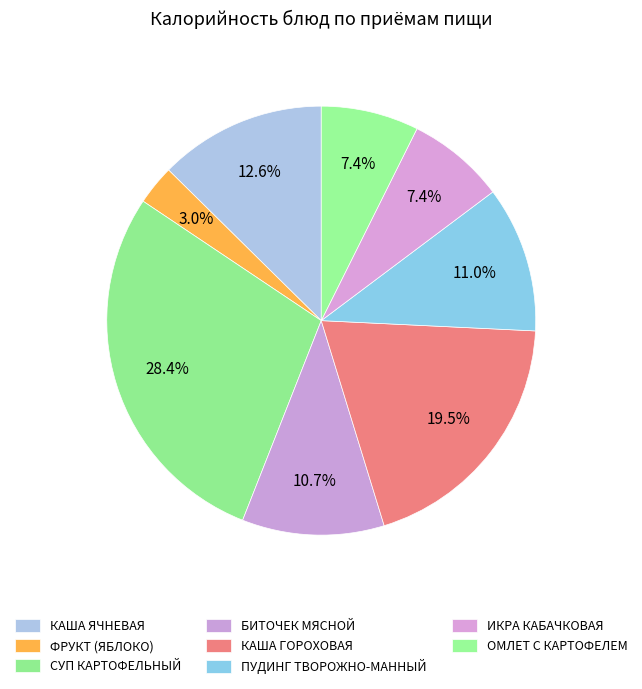

How many slices are in this pie chart?

8